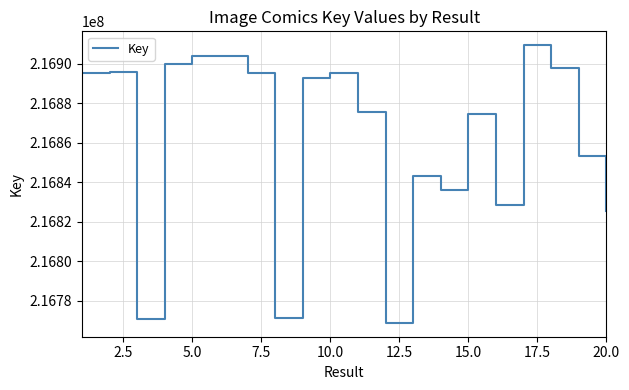

What is the maximum value shown in the chart?

216909394